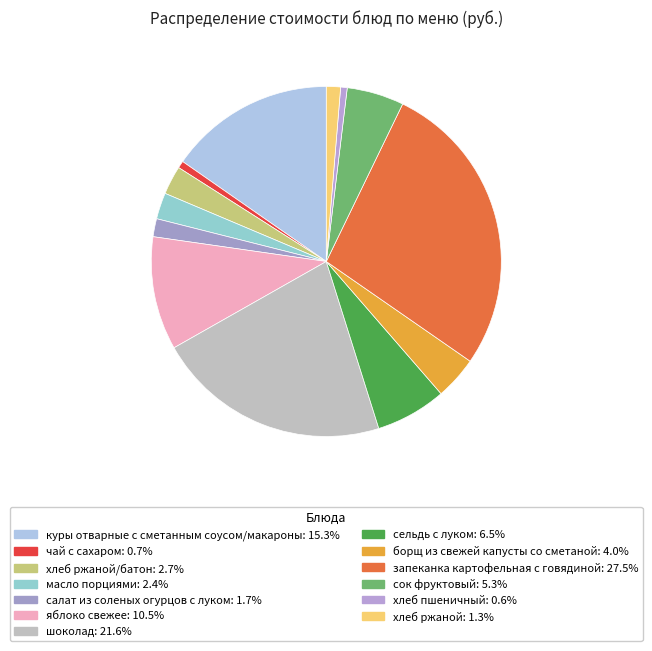

Which category has the smallest portion of the pie?

хлеб пшеничный